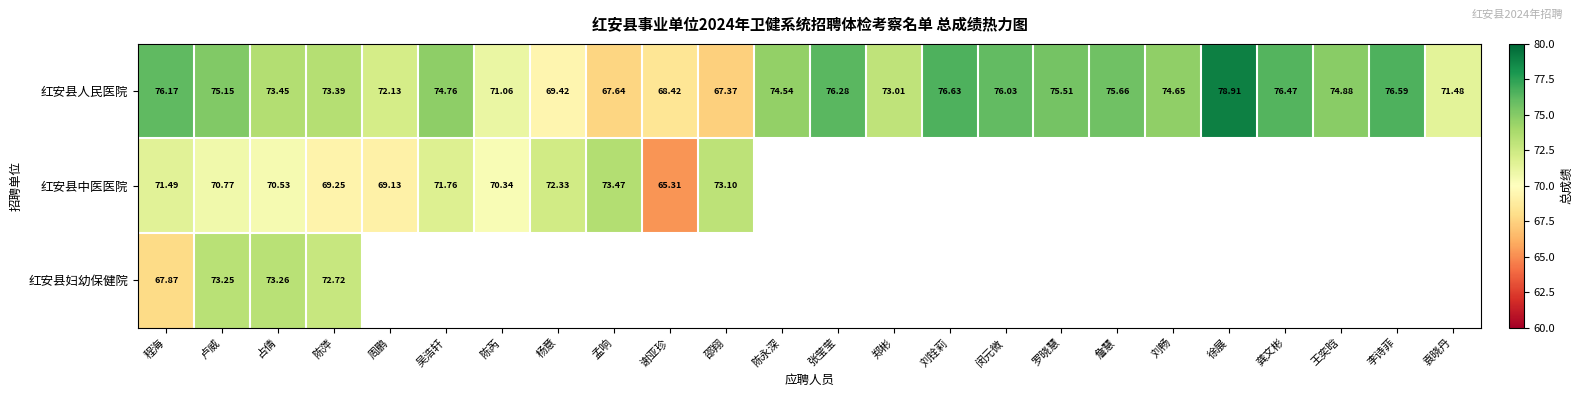

Which has a higher value, 李诗菲 or 谢亚珍?

李诗菲